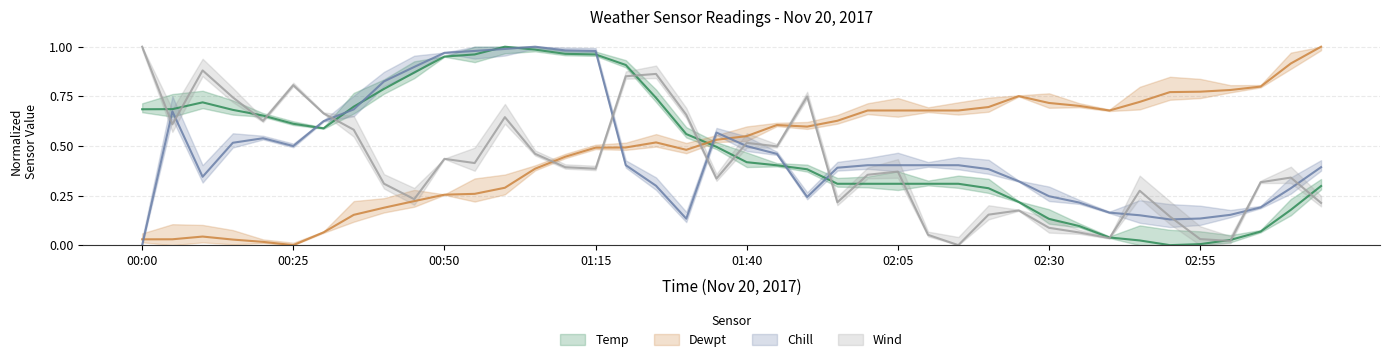

What is the difference between the Wind values at 02:15 and 00:50?

0.4